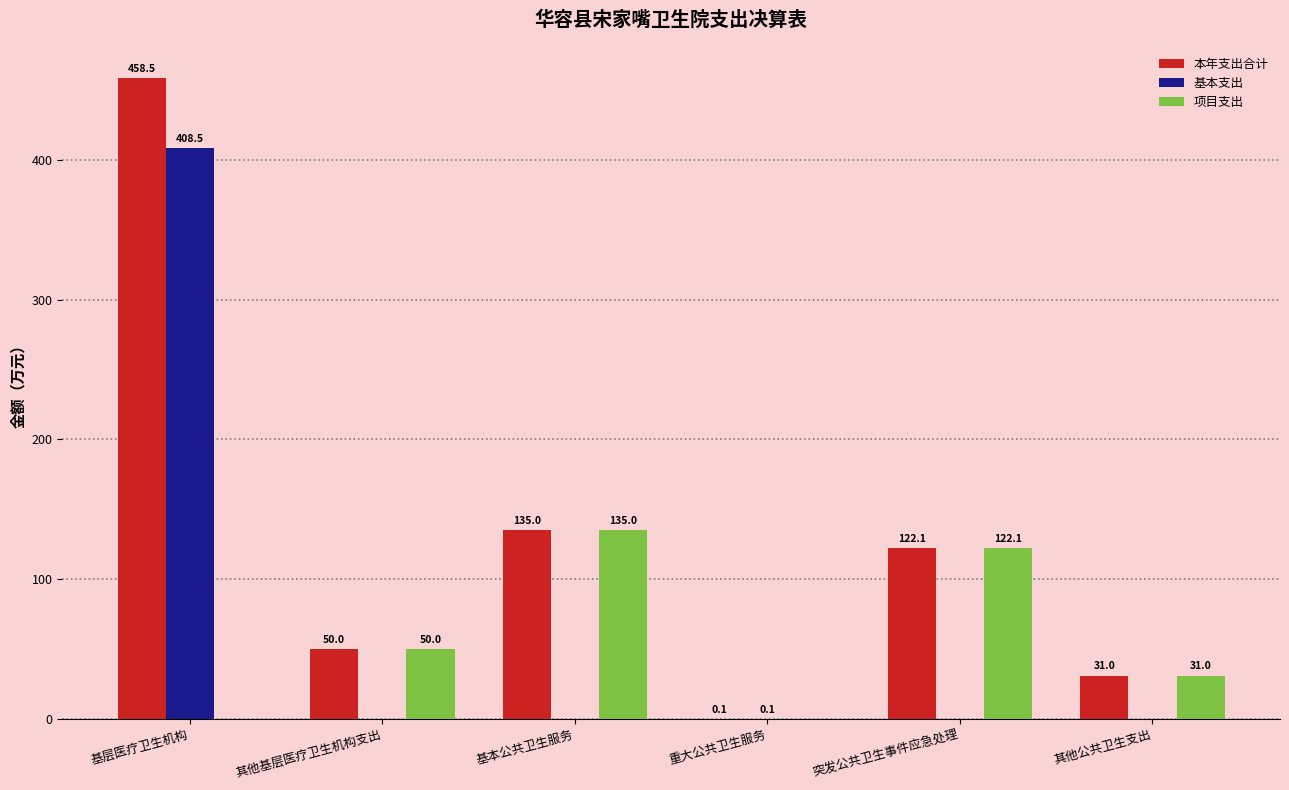

What is the sum of the 本年支出合计 values at 基本公共卫生服务 and 基层医疗卫生机构?

593.5